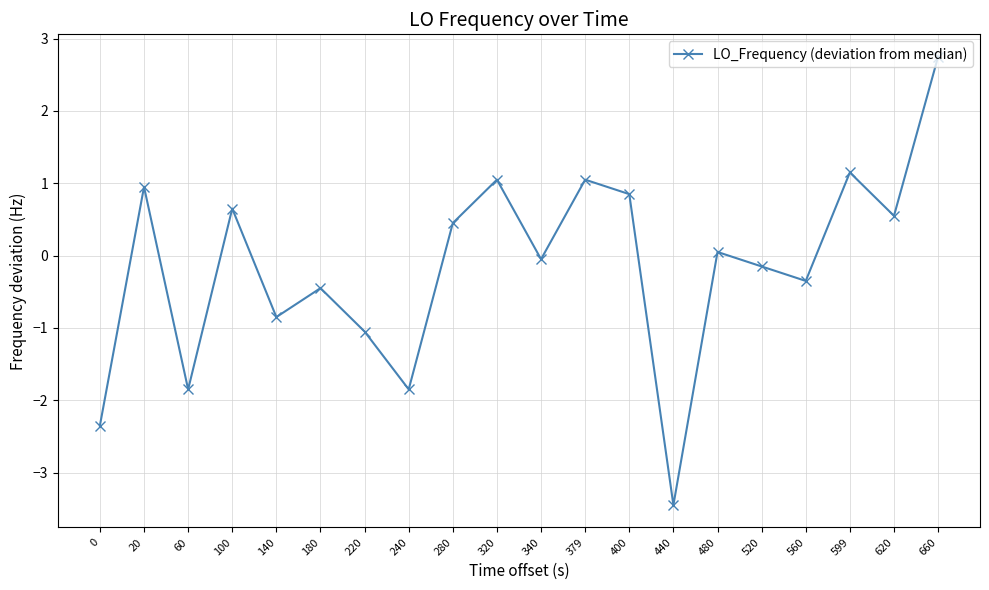

How many lines are shown in the chart?

1